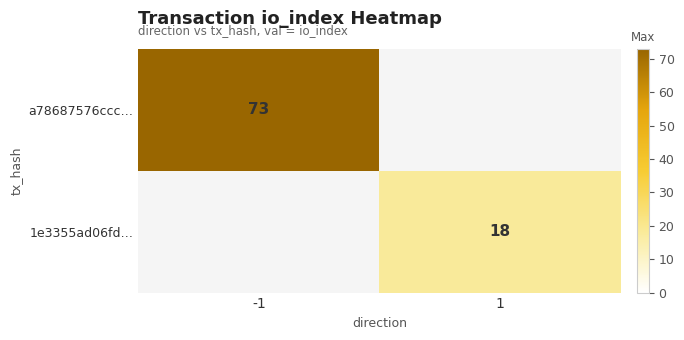

True or false: 1e3355ad06fd… has a value of 31 at 1.

False